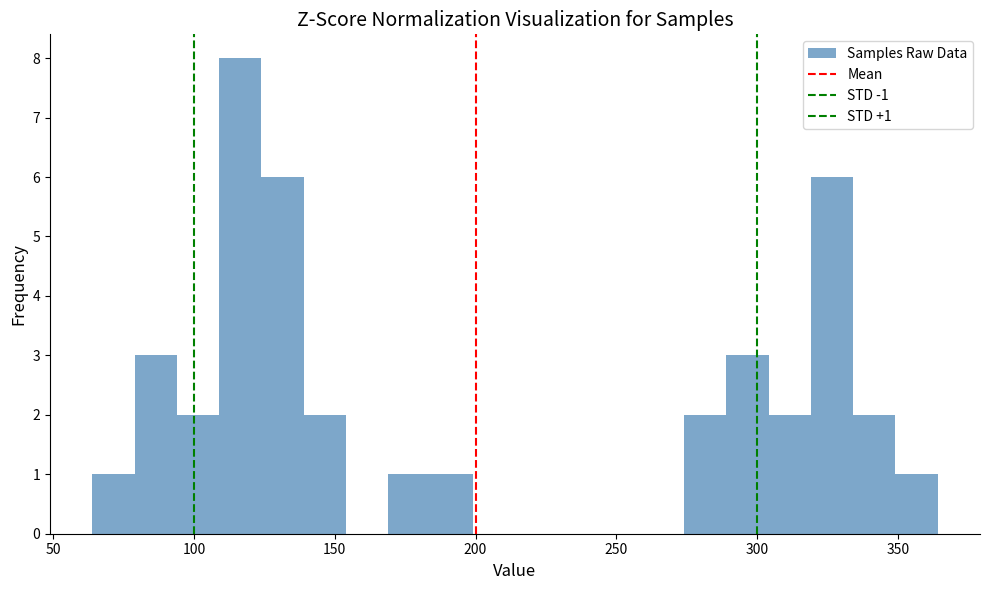

Around what value on the x-axis is the tallest bar? Give the approximate position of its centre, as read against the axis.

115